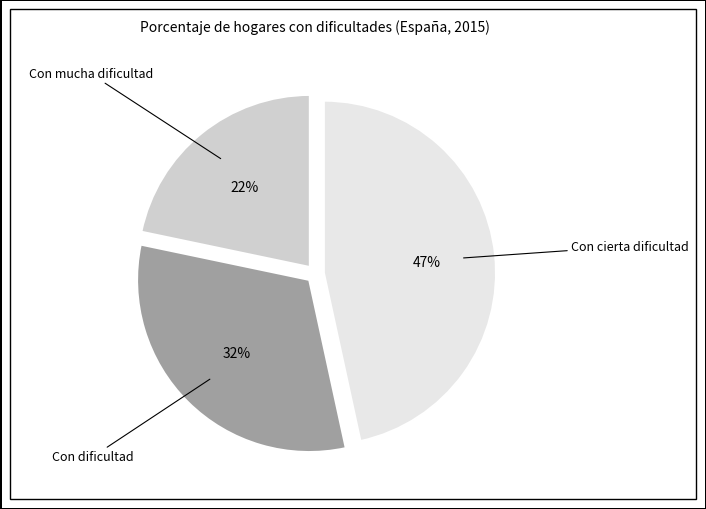

Is there a majority slice in this chart?

No